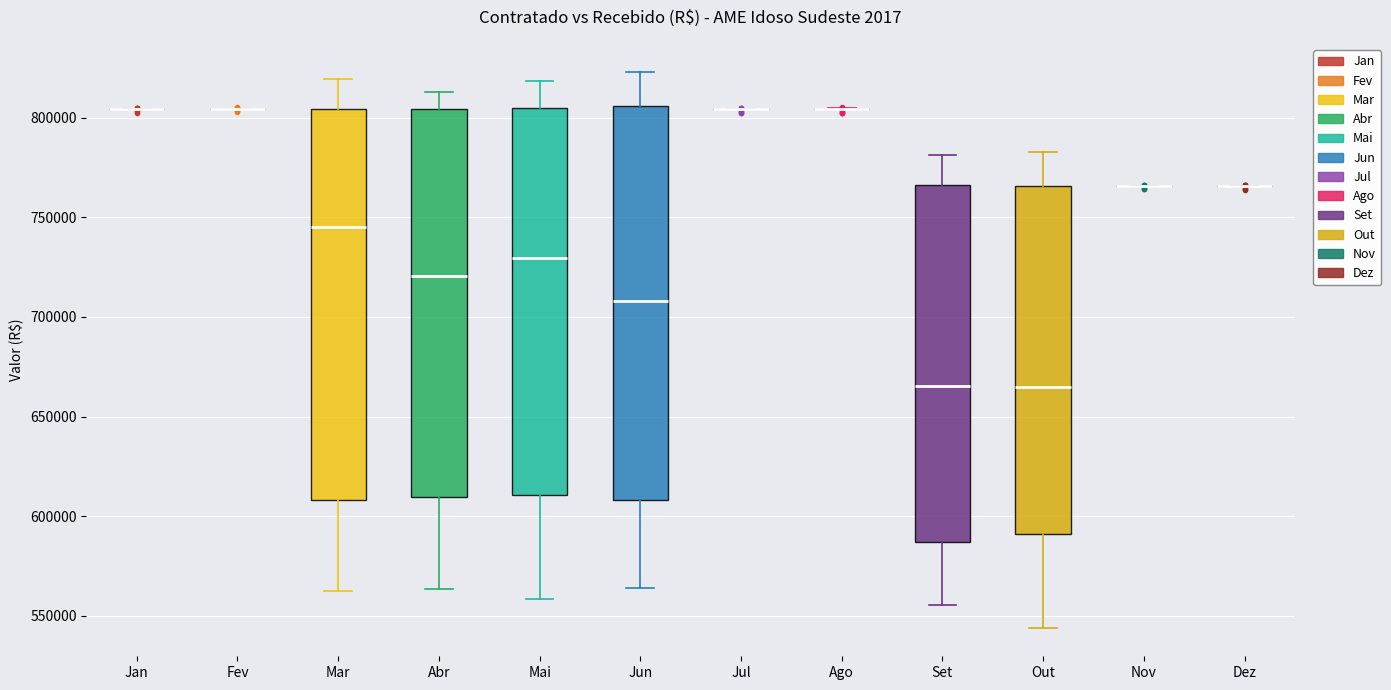

Reading left to right, read every box against the y-axis: the position of its median line, the range the box covers, and the ends of its whiskers. The values are not printed on the chart, so give them approximately, as read against the axis.

Jan: box collapsed to a line at 805000, whiskers 805000 to 805000
Fev: box collapsed to a line at 805000, whiskers 805000 to 805000
Mar: median 745000, box 610000 to 805000, whiskers 565000 to 820000
Abr: median 720000, box 610000 to 805000, whiskers 565000 to 815000
Mai: median 730000, box 610000 to 805000, whiskers 560000 to 820000
Jun: median 710000, box 610000 to 805000, whiskers 565000 to 825000
Jul: box collapsed to a line at 805000, whiskers 805000 to 805000
Ago: box collapsed to a line at 805000, whiskers 805000 to 805000
Set: median 665000, box 585000 to 765000, whiskers 555000 to 780000
Out: median 665000, box 590000 to 765000, whiskers 545000 to 785000
Nov: box collapsed to a line at 765000, whiskers 765000 to 765000
Dez: box collapsed to a line at 765000, whiskers 765000 to 765000